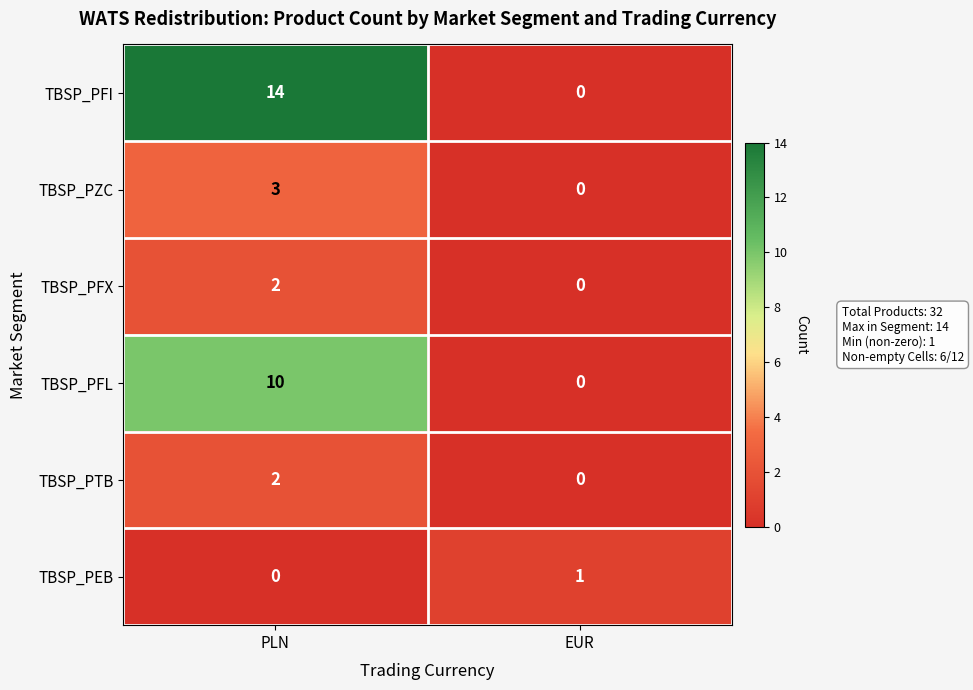

True or false: TBSP_PZC has a value of 3 at PLN.

True